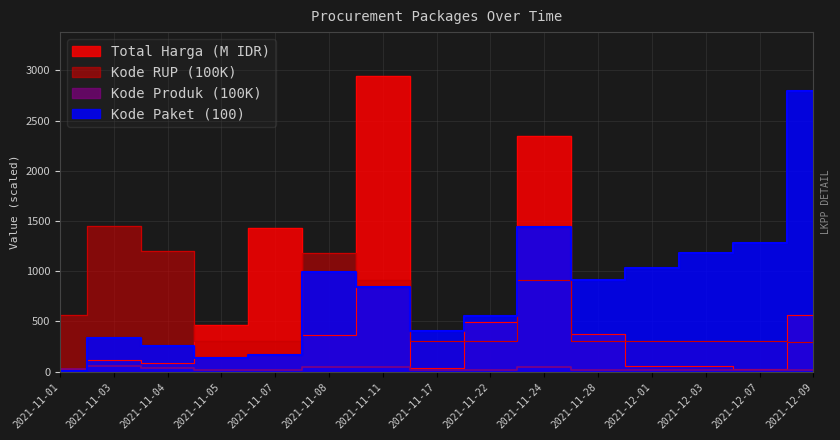

What is the sum of the Kode Produk values at 2021-11-01 and 2021-11-11?

77.9